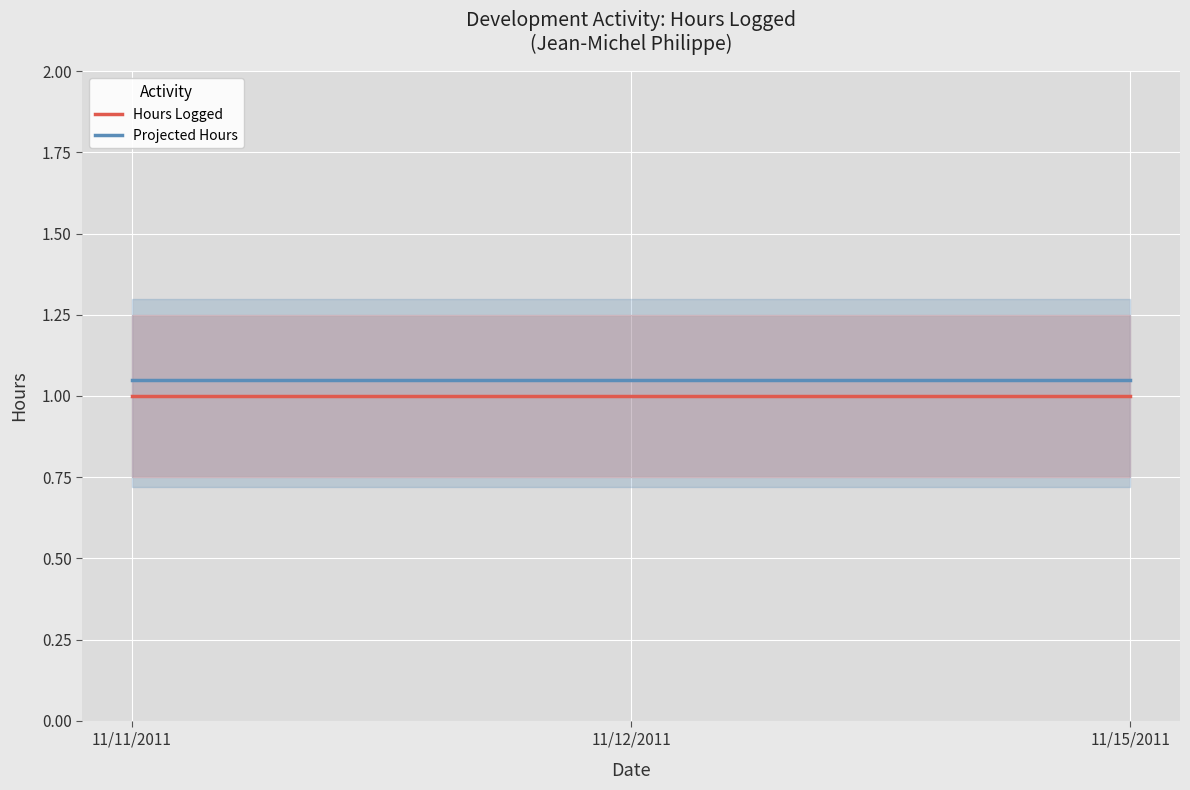

List the series in order of their overall mean, highest first.

Projected Hours, Hours Logged